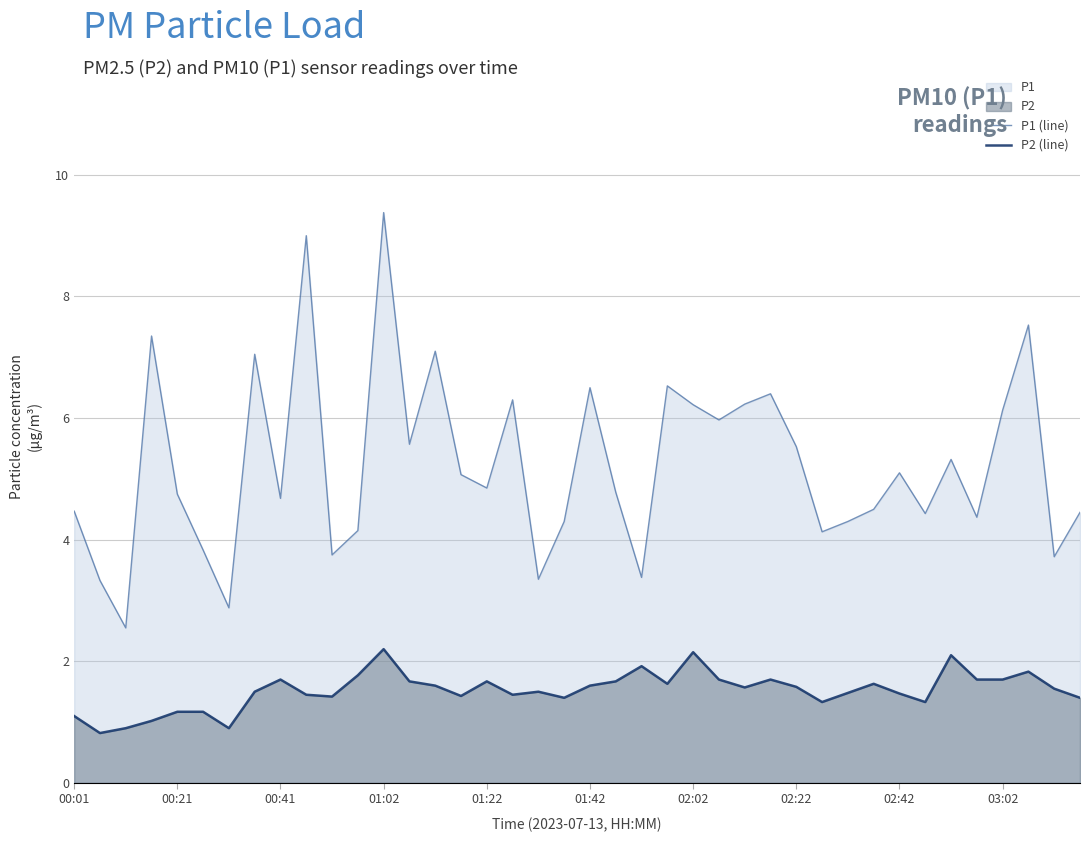

The P1 (line) series shows 6.2 at 02:02. True or false?

True